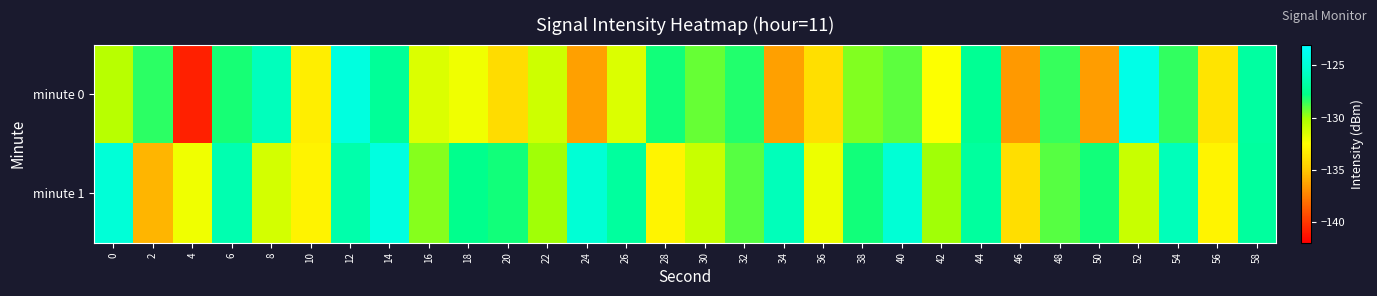

Reading left to right, list all the values displayed in this chart.

minute 0: 0=-130.5	2=-128.4	4=-140.8	6=-128.1	8=-125.9	10=-133.3	12=-124.5	14=-127.2	16=-131.5	18=-132.1	20=-134.1	22=-131.2	24=-136.4	26=-131.5	28=-128.0	30=-129.2	32=-128.2	34=-136.4	36=-134.0	38=-129.6	40=-129.0	42=-132.5	44=-127.3	46=-136.6	48=-128.5	50=-136.4	52=-124.1	54=-128.4	56=-133.7	58=-126.9
minute 1: 0=-124.9	2=-135.7	4=-132.1	6=-126.4	8=-131.3	10=-133.1	12=-126.5	14=-124.4	16=-129.6	18=-127.5	20=-128.0	22=-130.0	24=-125.0	26=-127.0	28=-133.0	30=-131.0	32=-129.0	34=-126.0	36=-132.0	38=-128.0	40=-125.0	42=-130.0	44=-127.0	46=-134.0	48=-129.0	50=-128.0	52=-131.0	54=-126.0	56=-133.0	58=-127.0